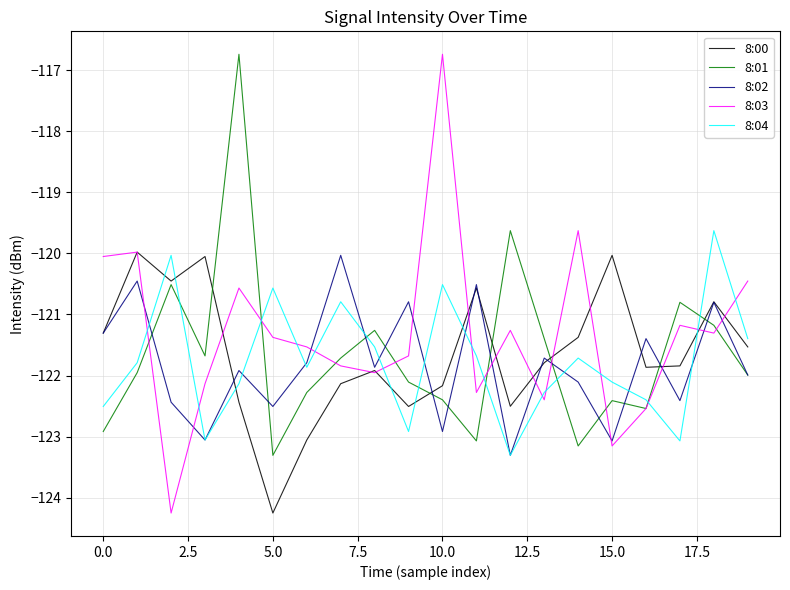

What is the maximum value shown in the chart?

-116.7